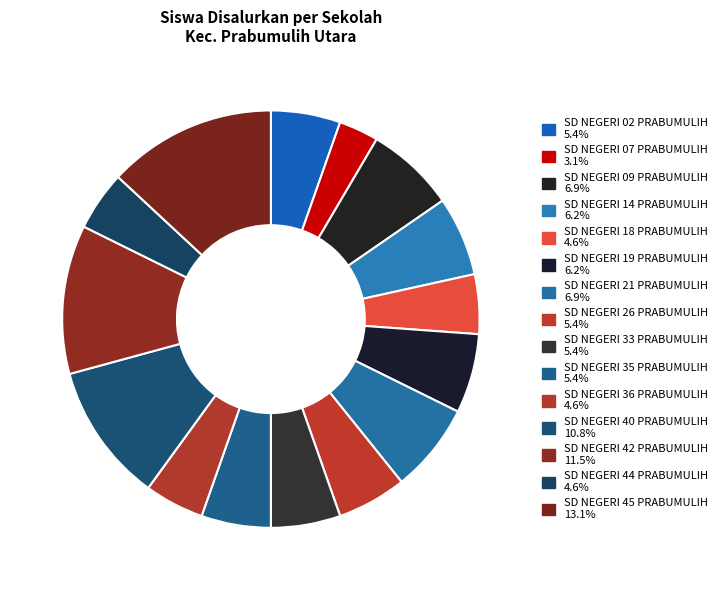

To the nearest percent, what percentage of the pie is SD NEGERI 07 PRABUMULIH?

3%